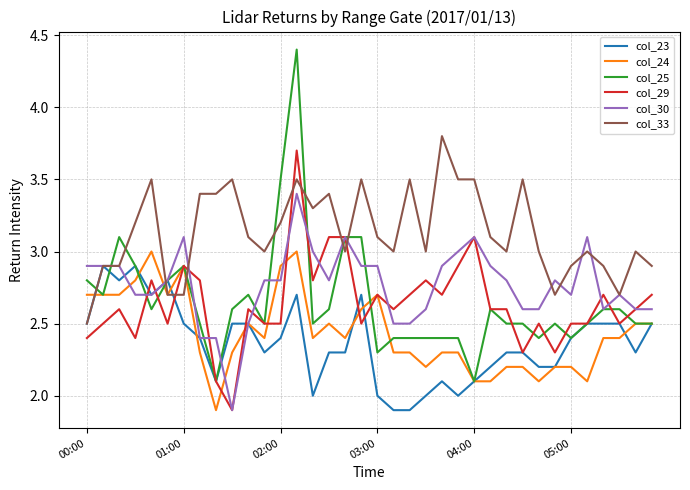

Which series has the largest total across all categories?

col_33